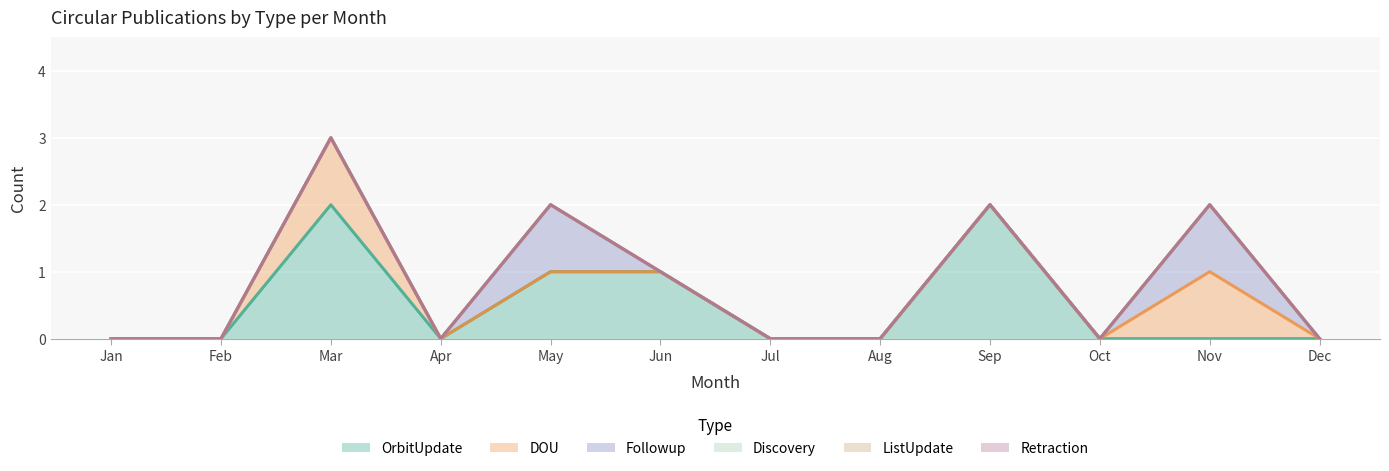

Count the number of data series in this chart.

6